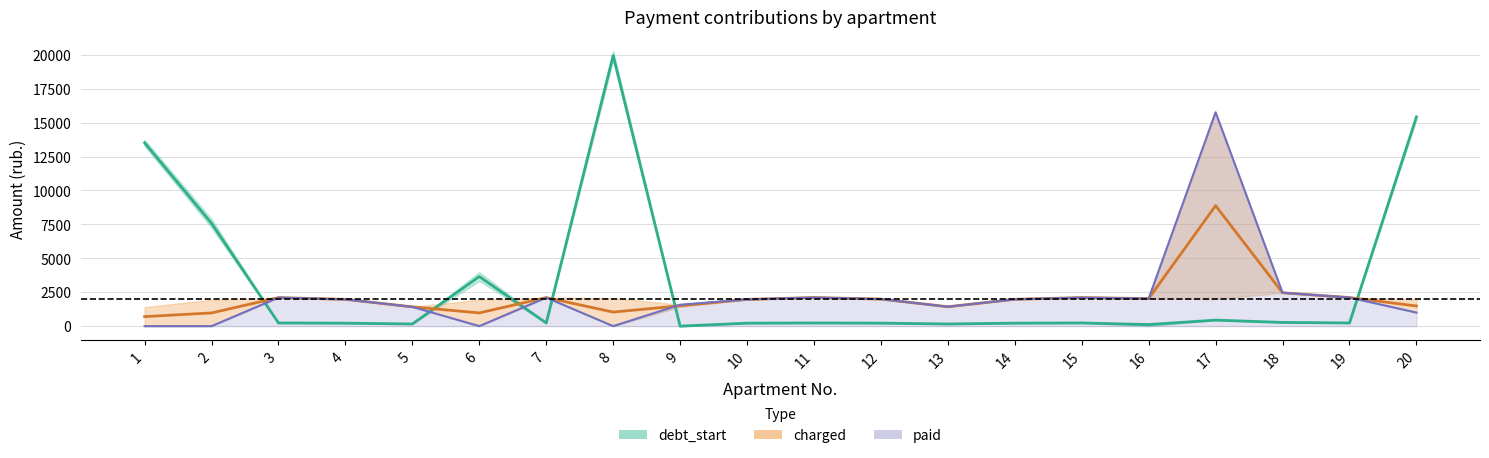

Which label corresponds to the largest value in the chart?

8